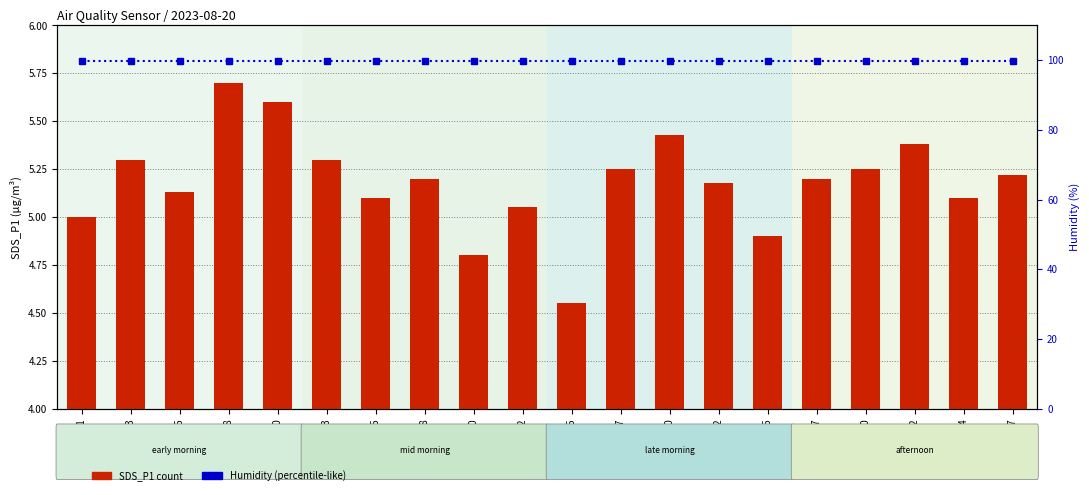

Which has a higher value, 00:18 or 00:20?

00:18